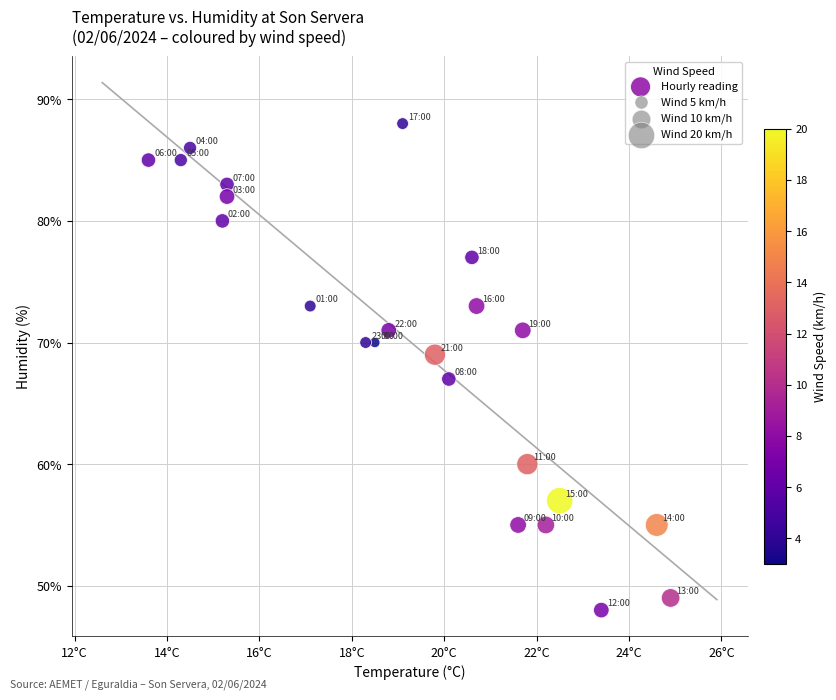

What is the range of Y values (max minus min)?

40